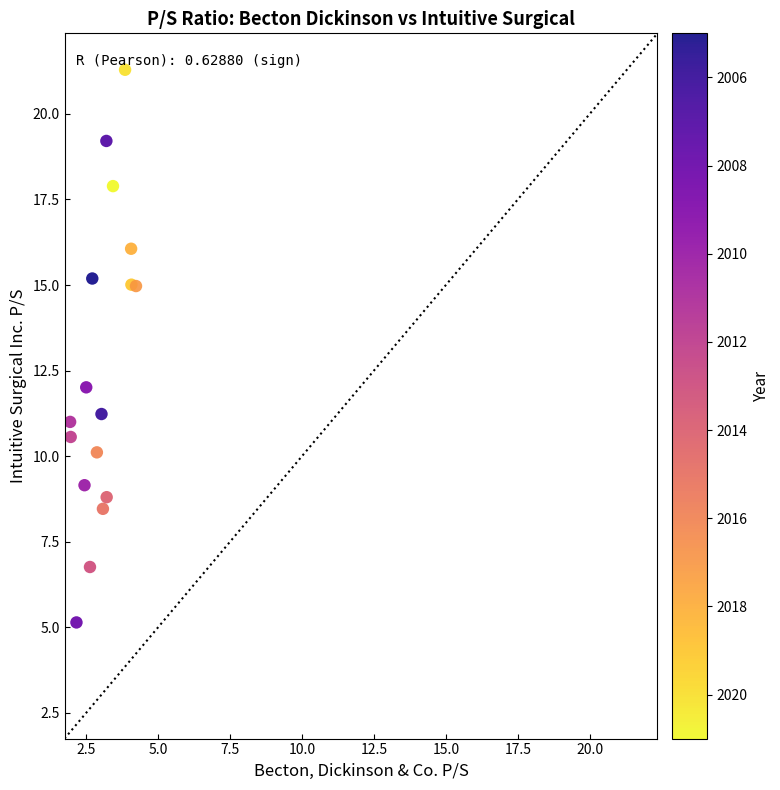

What Y value in the scatter plot is closest to 13?

12.0